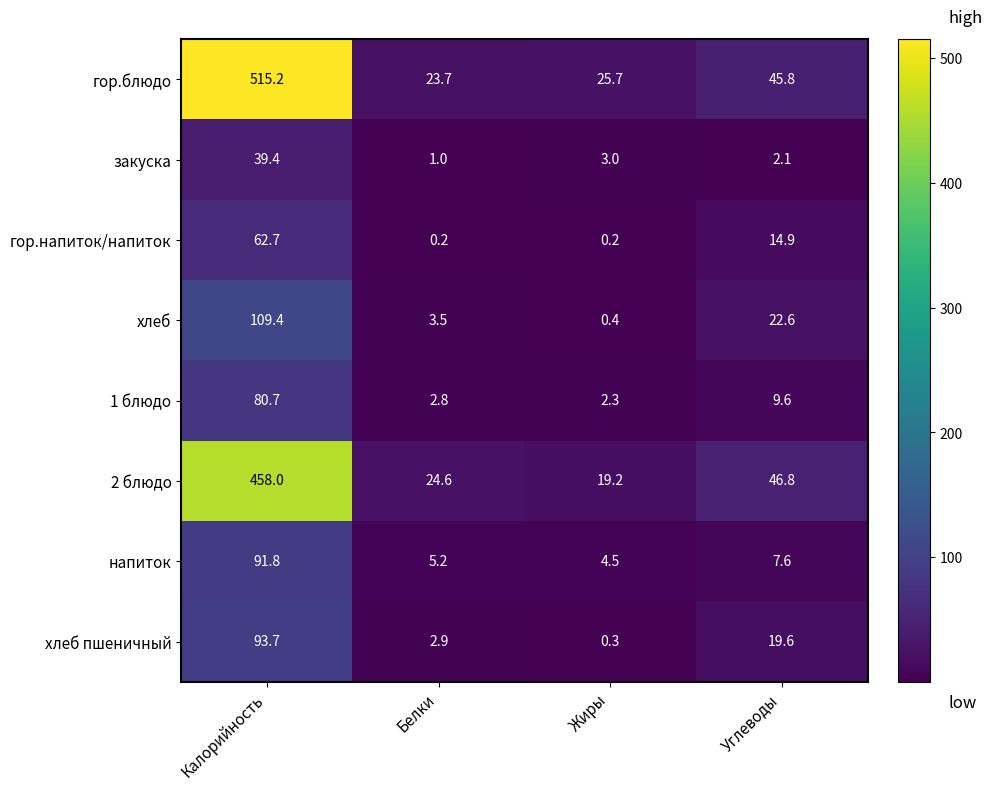

What is the difference between the maximum and minimum values in the хлеб series?

109.0